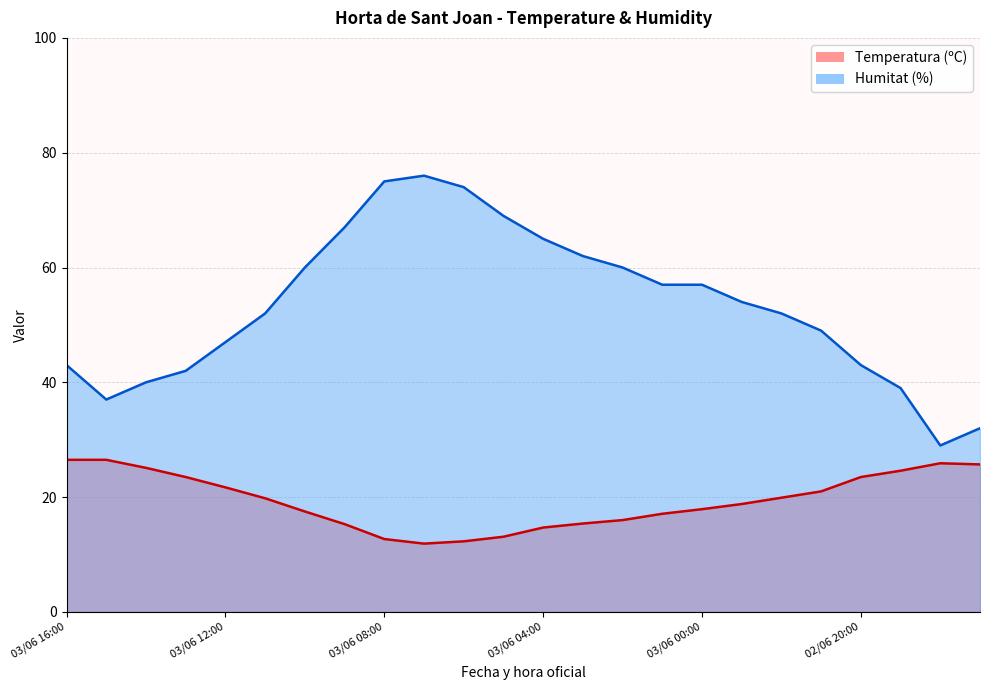

What is the value of the Temperatura (ºC) point at the 16th from the left?

17.1